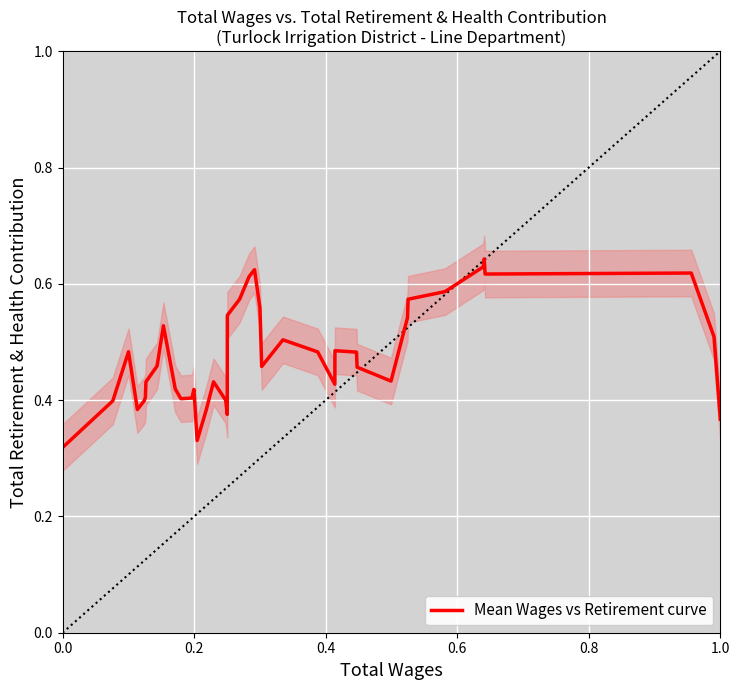

Count the values in the range 0 to 1.

40